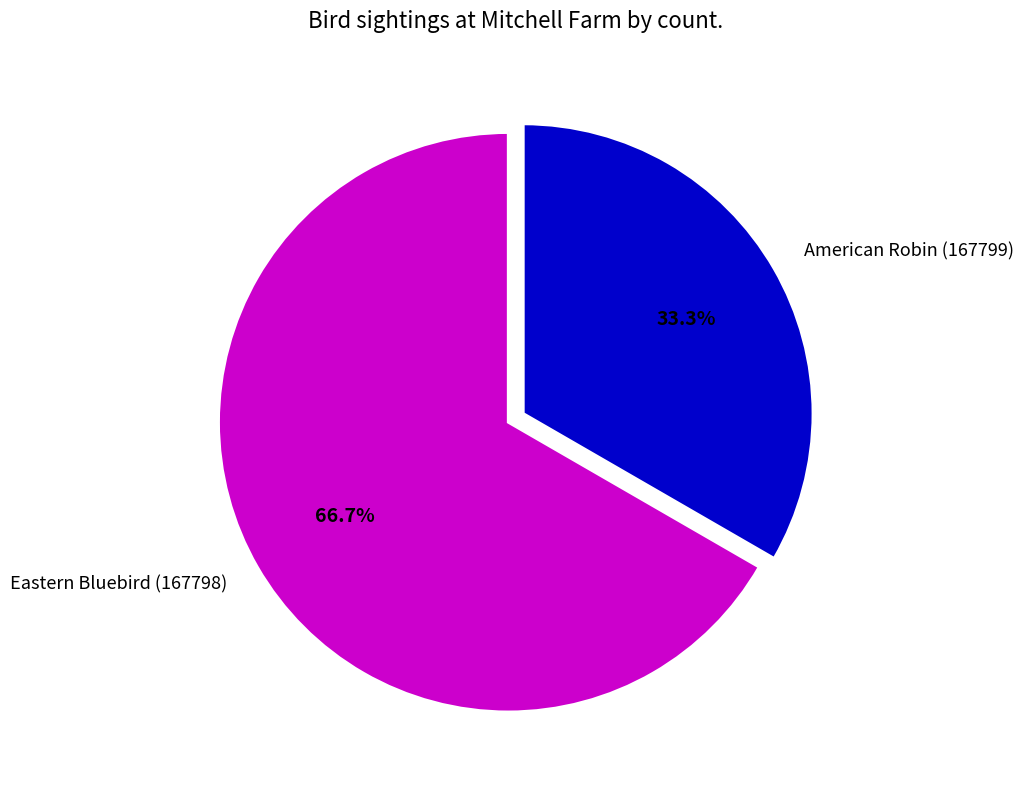

True or false: American Robin (167799) accounts for 33% of the total.

True